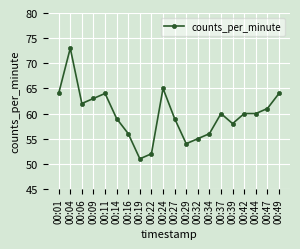

What is the approximate value at 00:24?

65